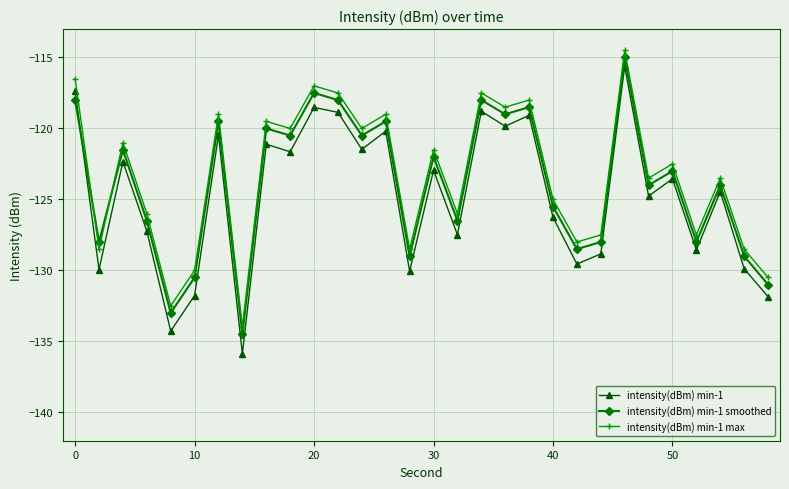

Which series has the widest spread of values?

intensity(dBm) min-1